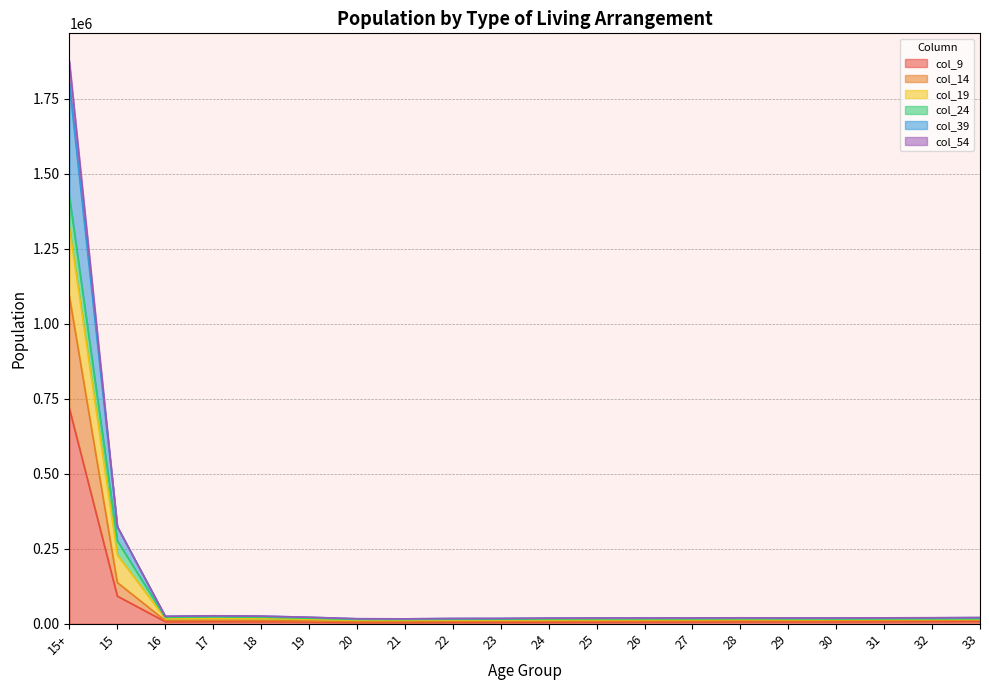

What are all the series names shown in the legend?

col_9, col_14, col_19, col_24, col_39, col_54